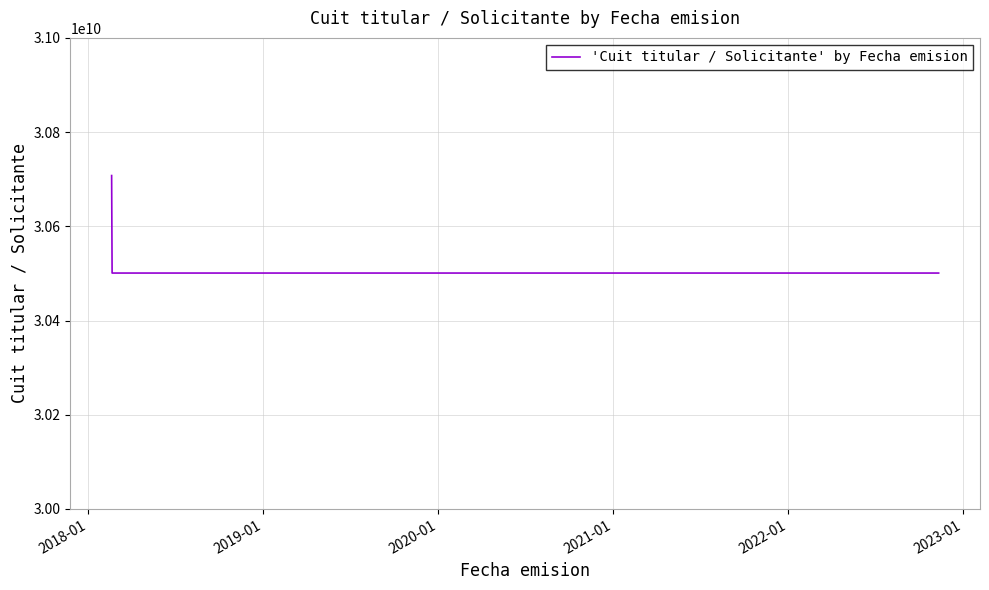

What is the difference between the maximum and second lowest values?

206972857